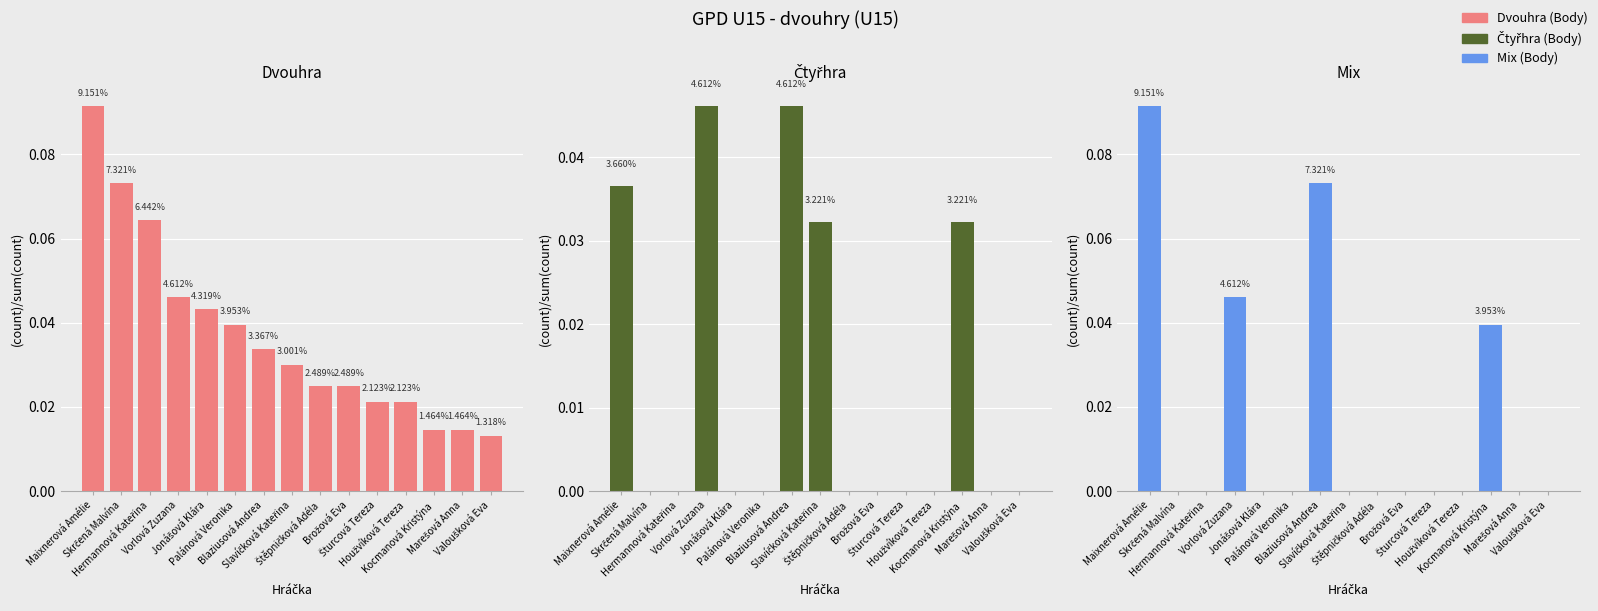

How many values in Mix are above zero?

4